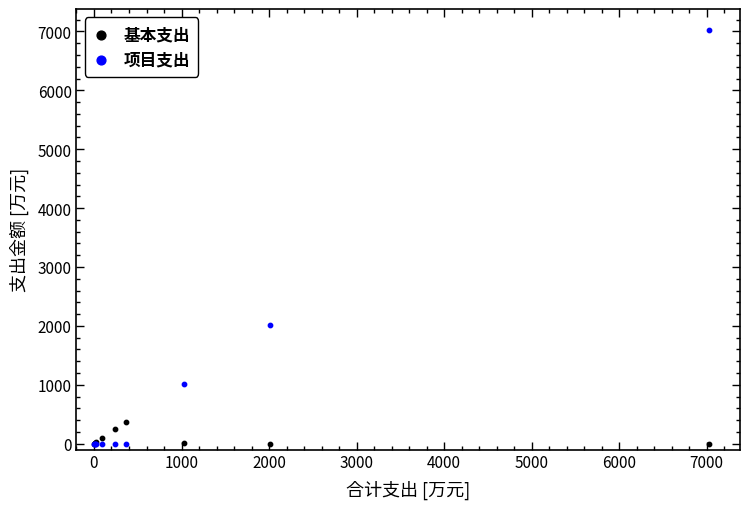

What are all the series names shown in the legend?

基本支出, 项目支出